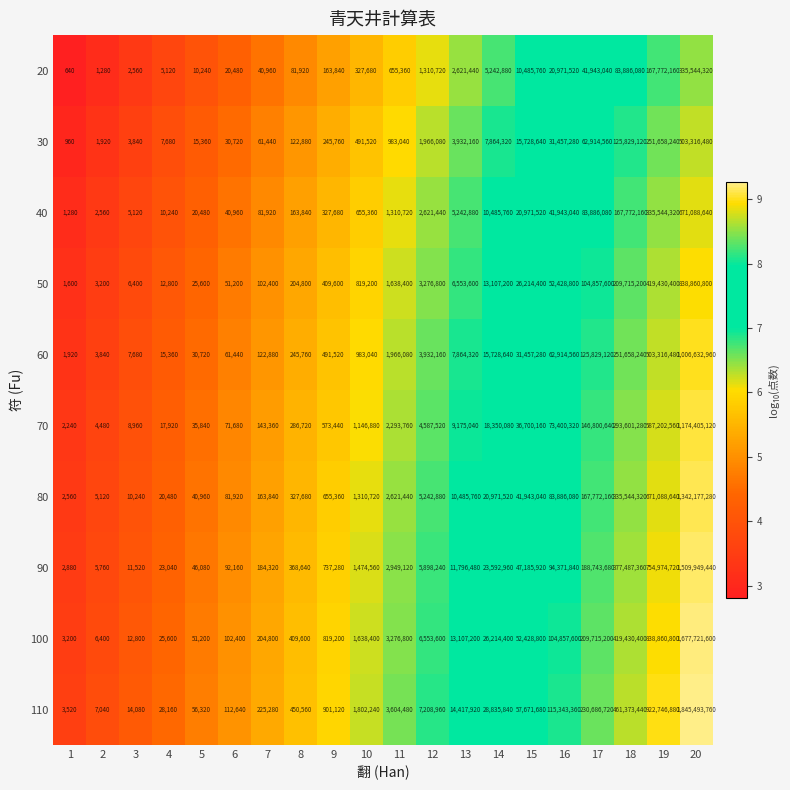

At which label does 90 reach its peak?

20